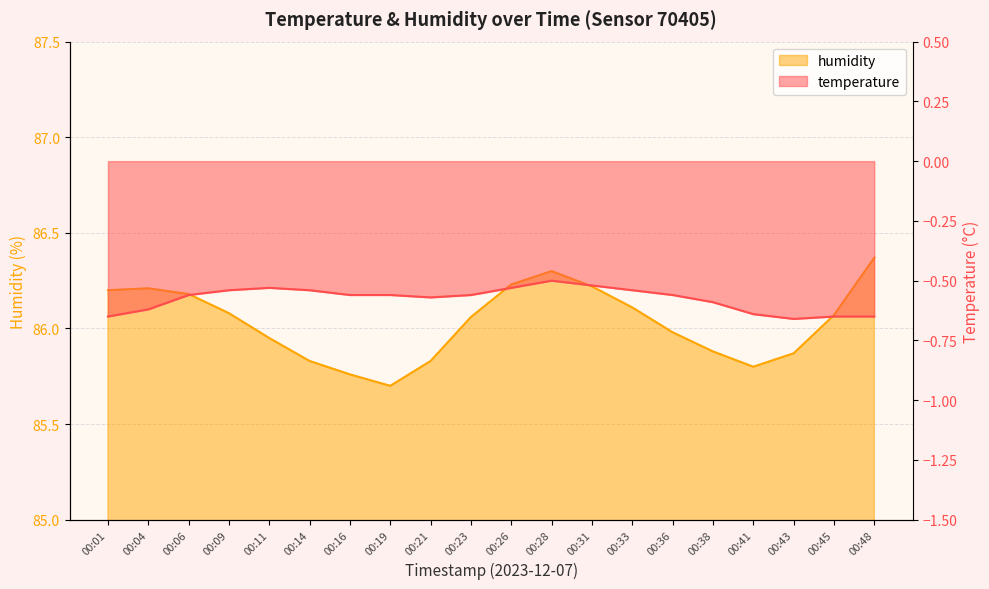

True or false: humidity has more than 2 interior local peaks.

False